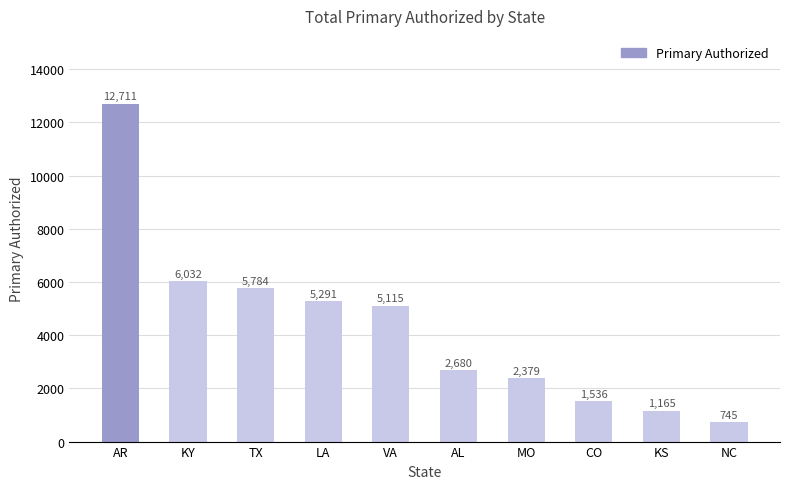

The value at TX is 1824. True or false?

False